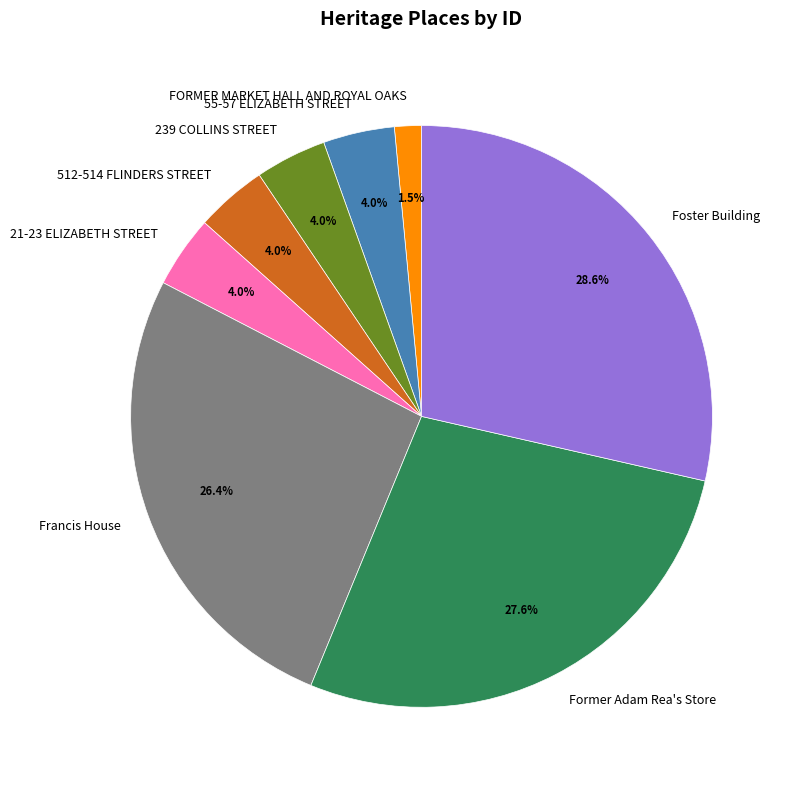

What percentage do Foster Building and FORMER MARKET HALL AND ROYAL OAKS together represent?

30.1%